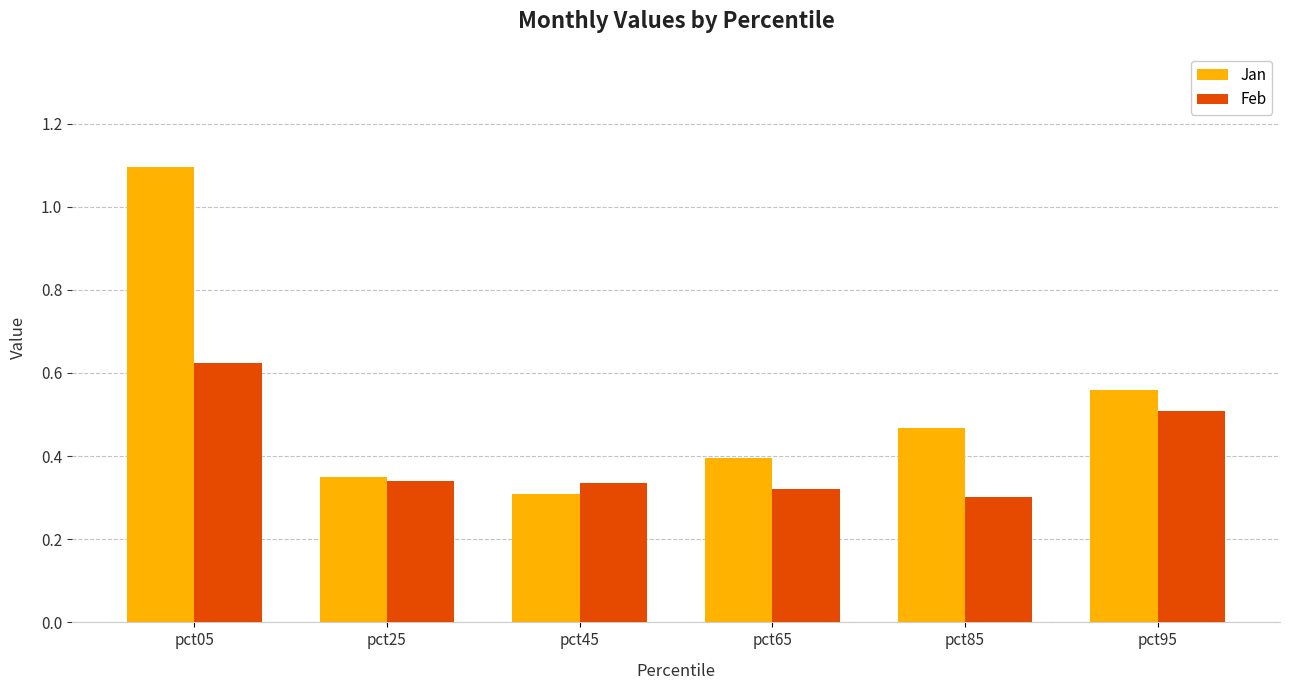

Is it true that Feb equals 0.5 at pct95?

True